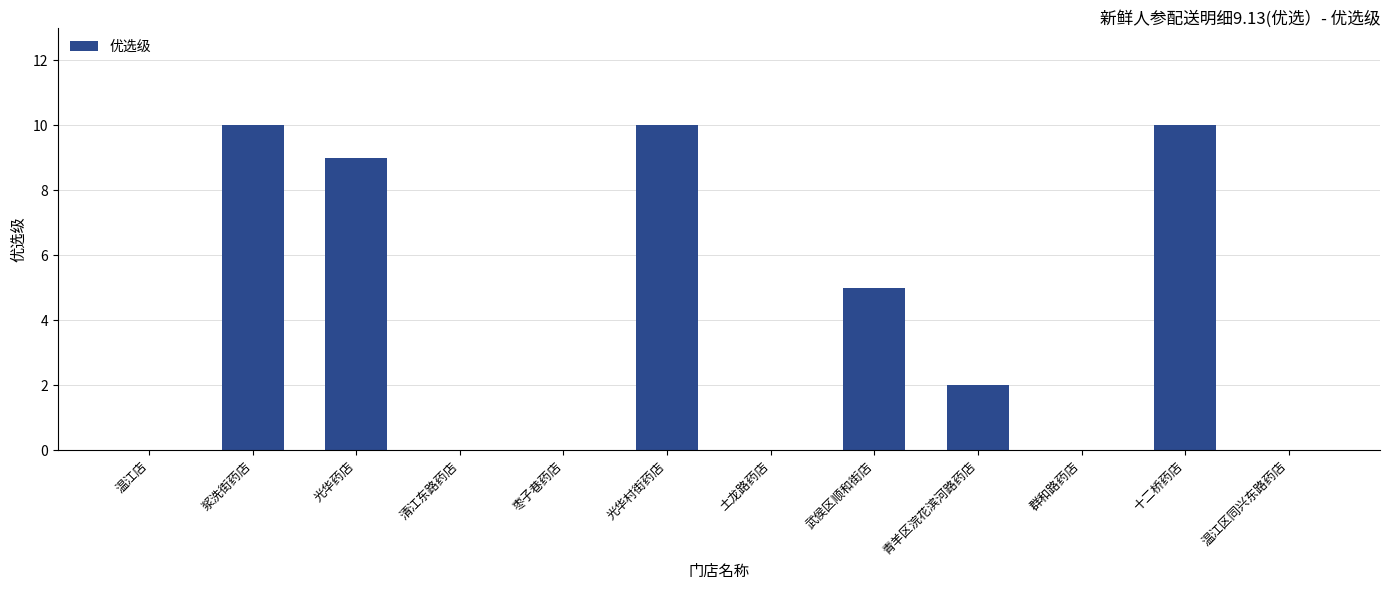

At which label does the data first exceed 2?

浆洗街药店